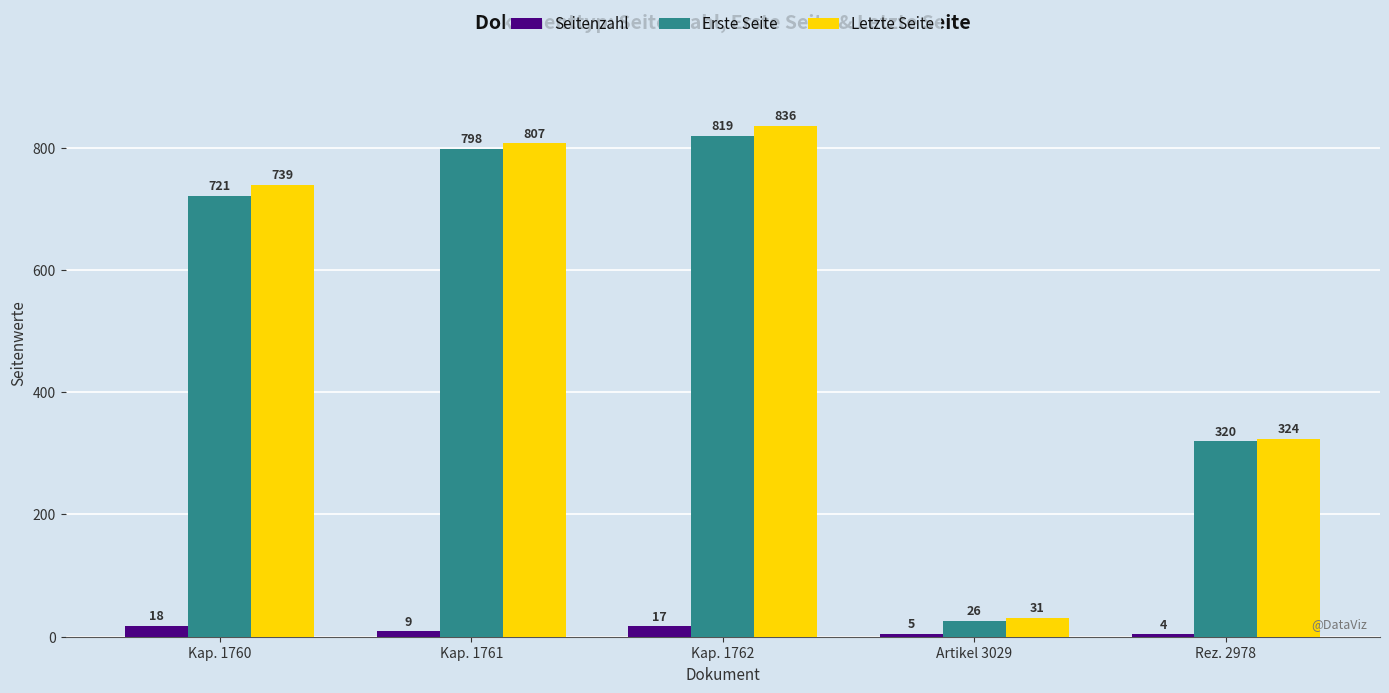

Which series has the widest spread of values?

Letzte Seite